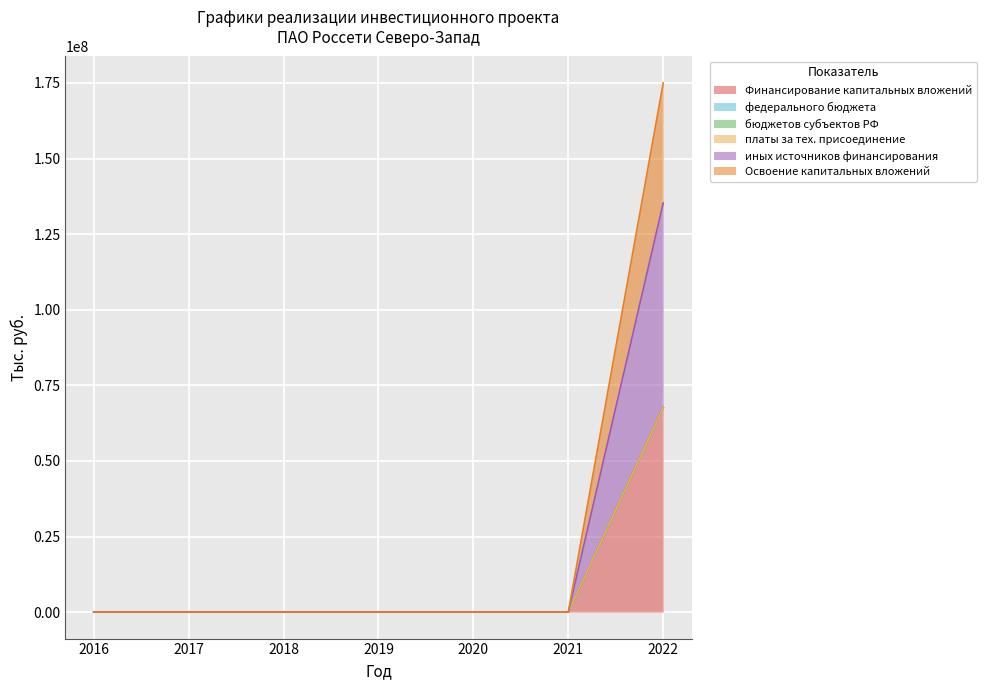

Reading right to left, extract all data points from this chart.

Финансирование капитальных вложений: 67644800	0	0	0	0	0	0
иных источников финансирования: 67644800	0	0	0	0	0	0
Освоение капитальных вложений: 67644800	0	0	0	0	0	0